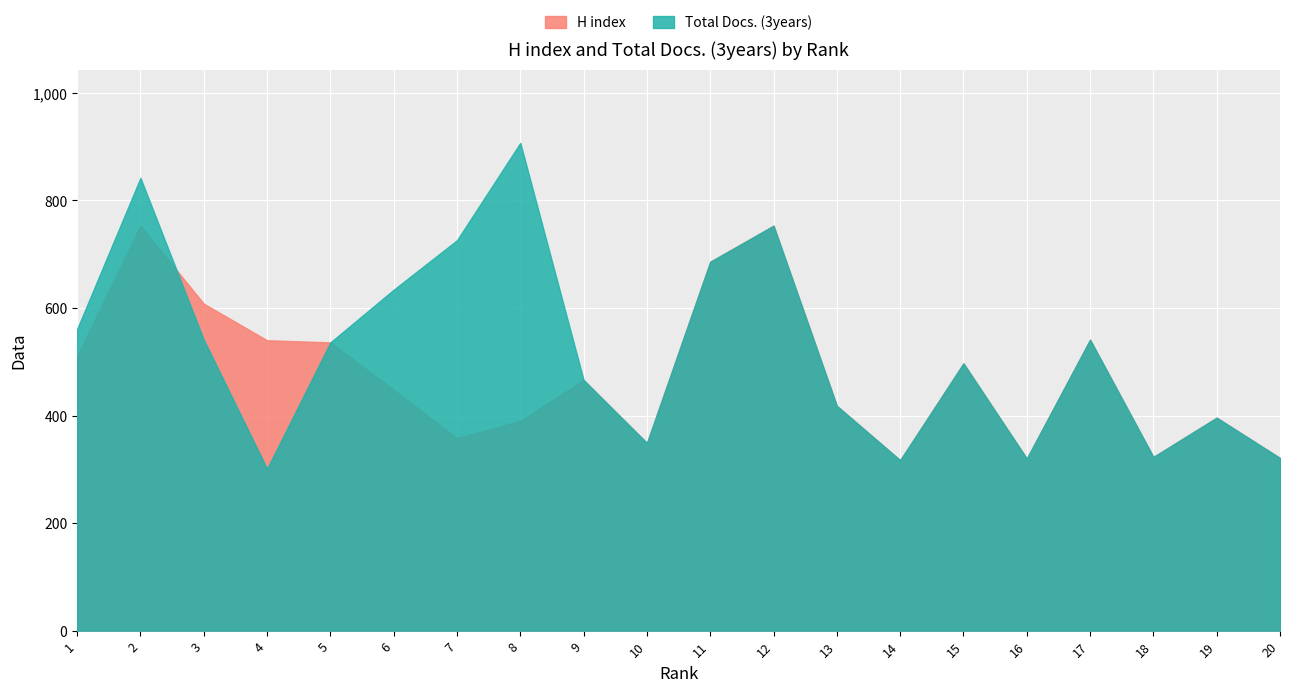

How many intersections are there between Total Docs. (3years) and H index?

1